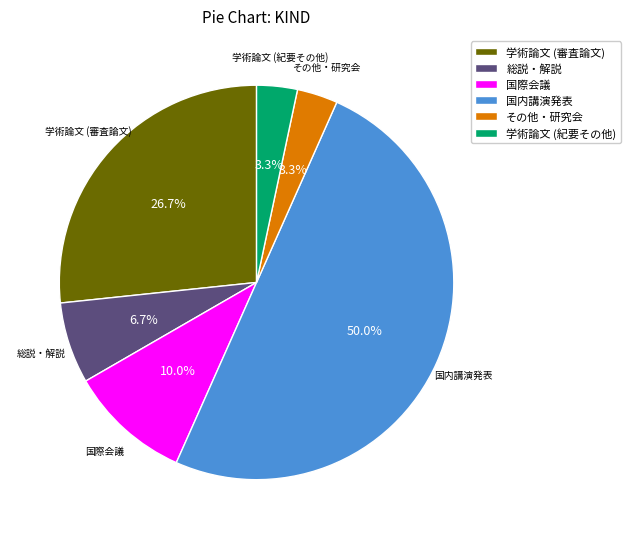

Count the number of slices in the pie.

6